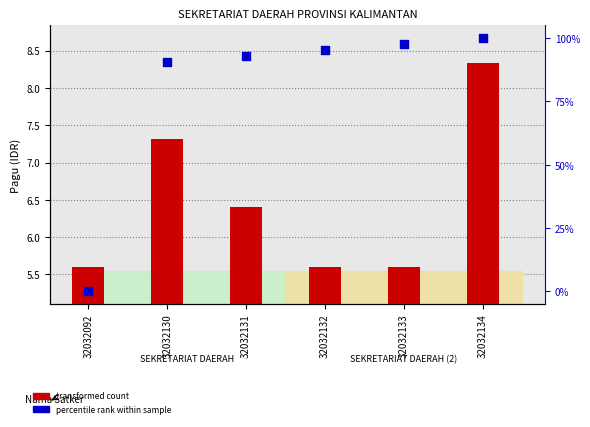

At which category is the sum across all series the highest?

32032134